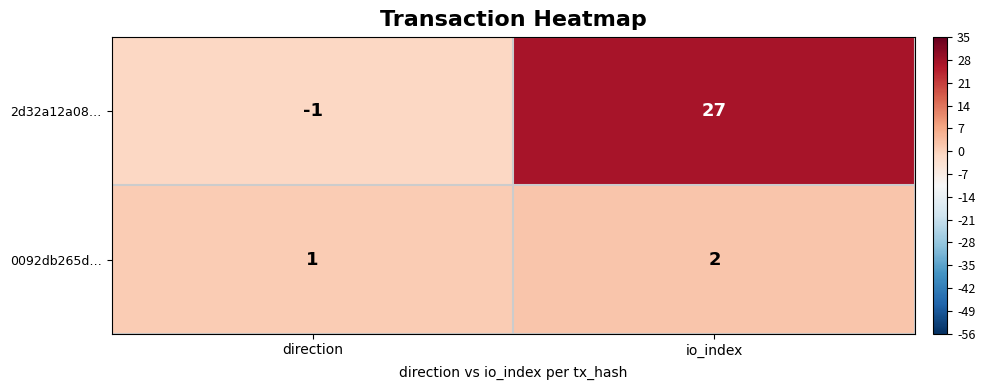

Reading left to right, what are all the values shown in this chart?

2d32a12a08…: -1	27
0092db265d…: 1	2